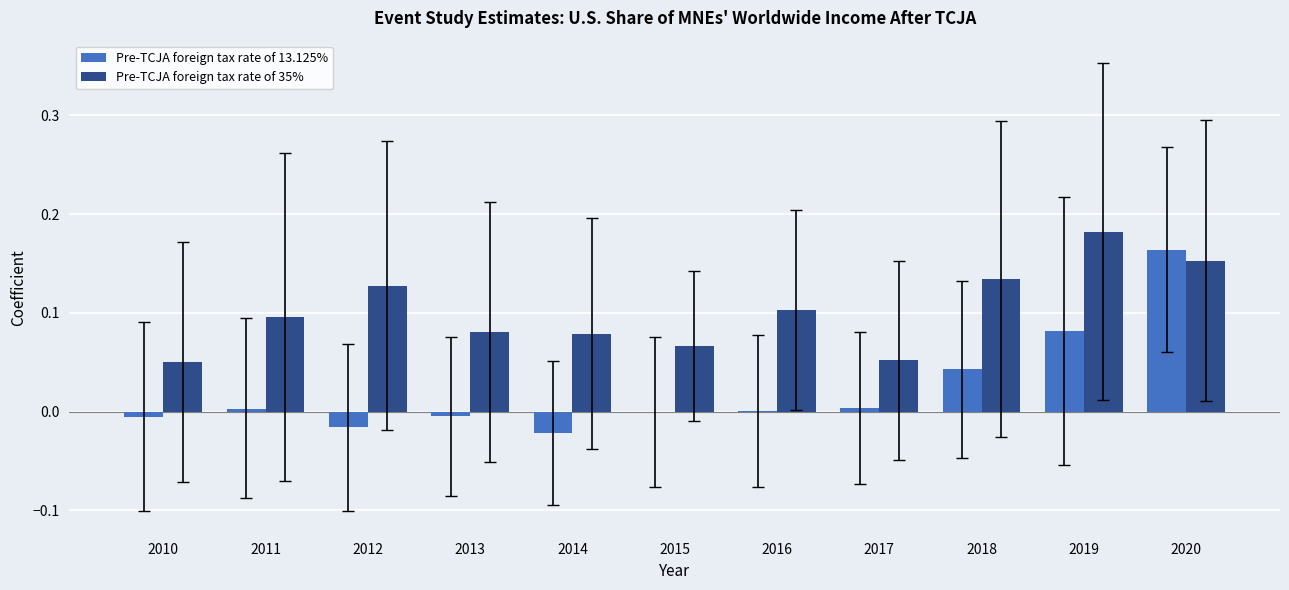

Which category has the highest value in the Pre-TCJA foreign tax rate of 13.125% series?

2020